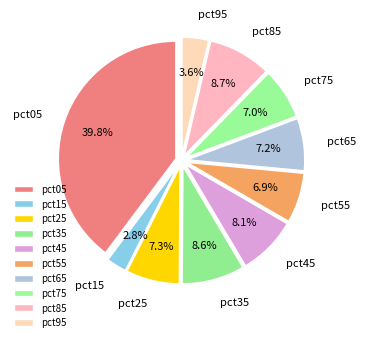

Between pct05 and pct55, which is larger?

pct05